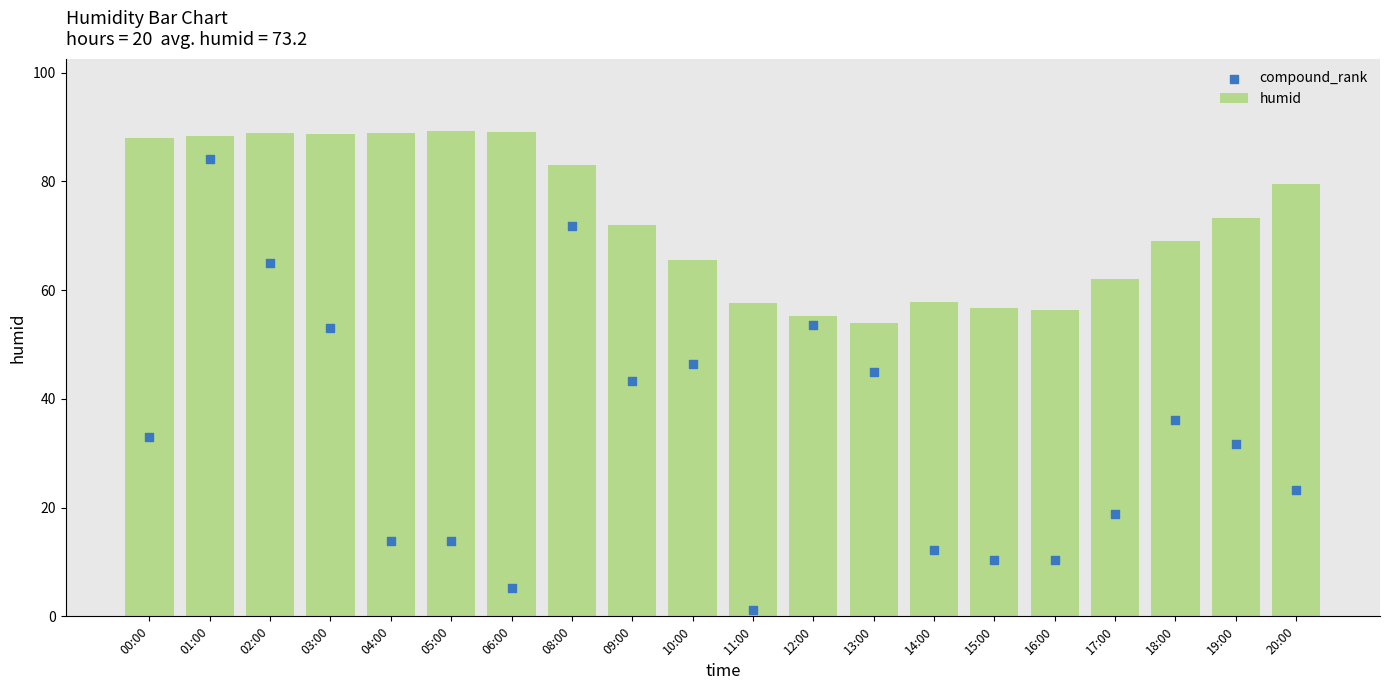

Which series contains the highest Y value?

humid